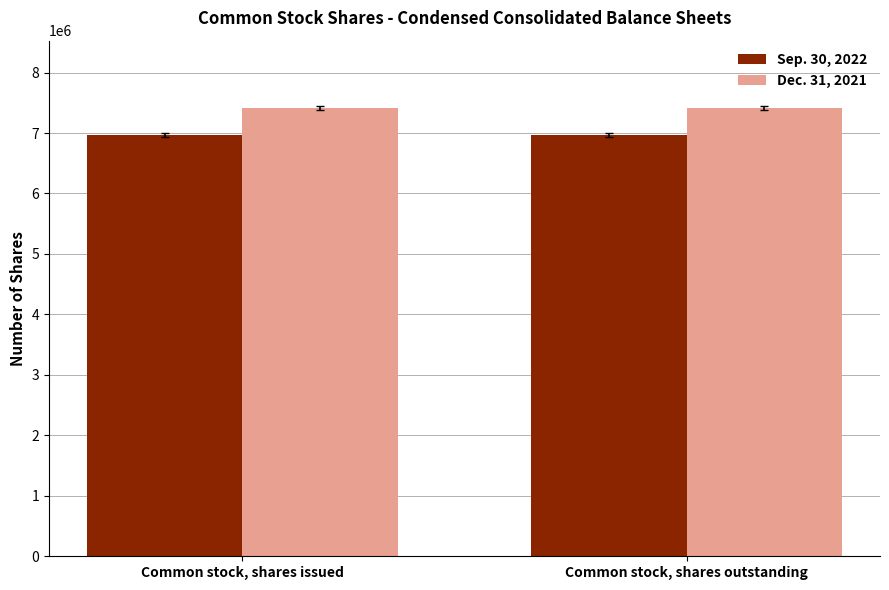

What is the highest value of the Sep. 30, 2022 series?

6962000